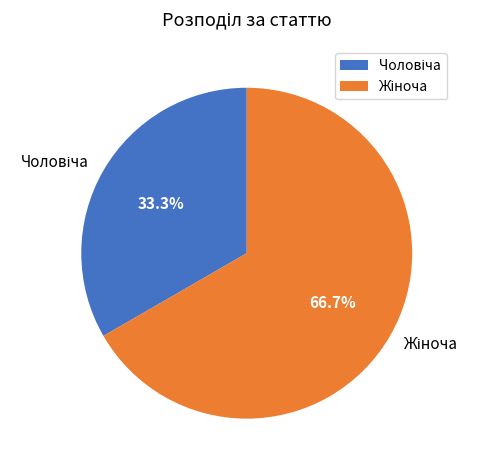

Does any single category account for the majority?

Yes